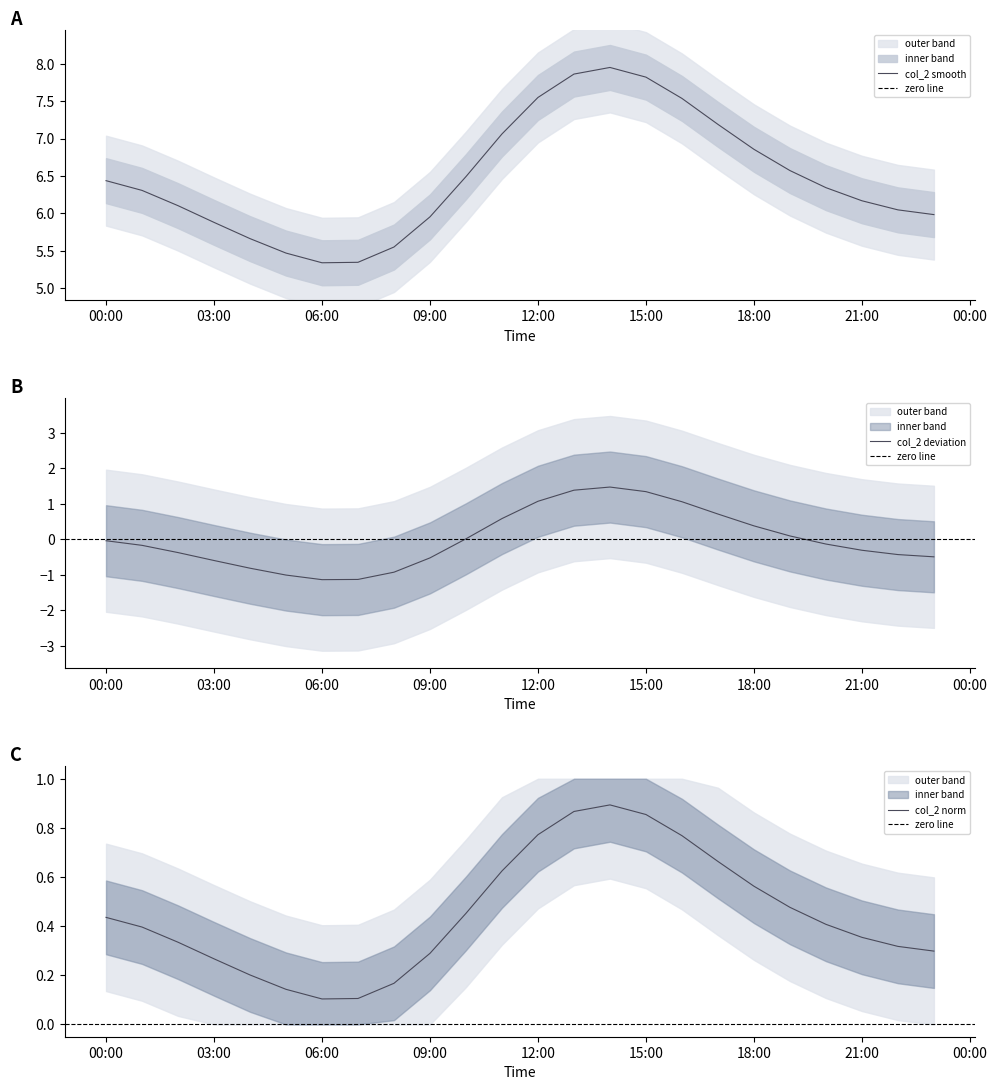

What is the label of the 6th point from the left?

2024/03/26 05:00:00